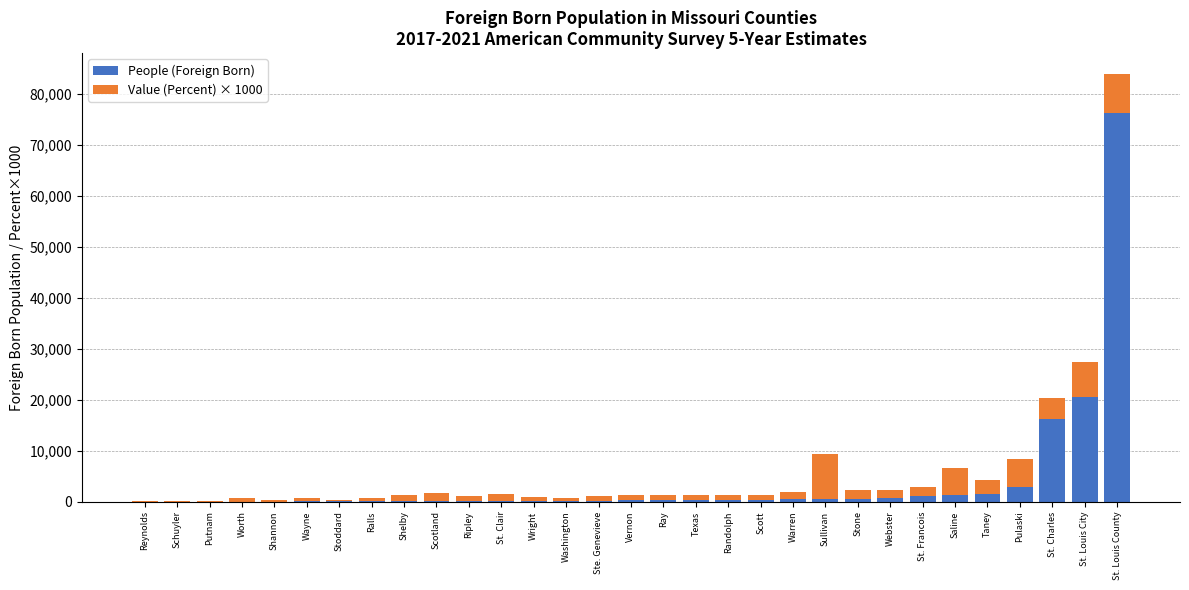

The People (Foreign Born) series shows 16259 at St. Charles. True or false?

True